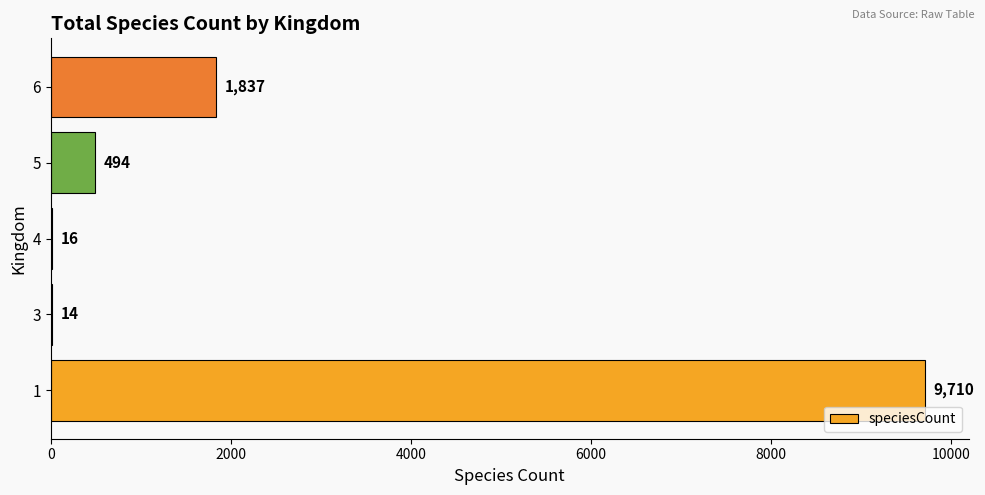

How many categories are shown in the chart?

5